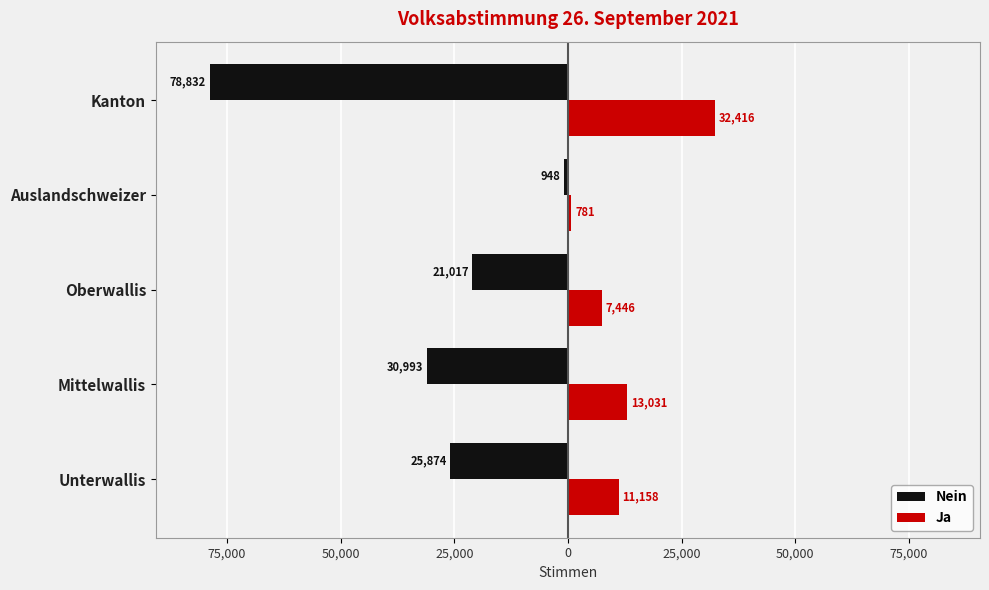

What are all the series names shown in the legend?

Nein, Ja